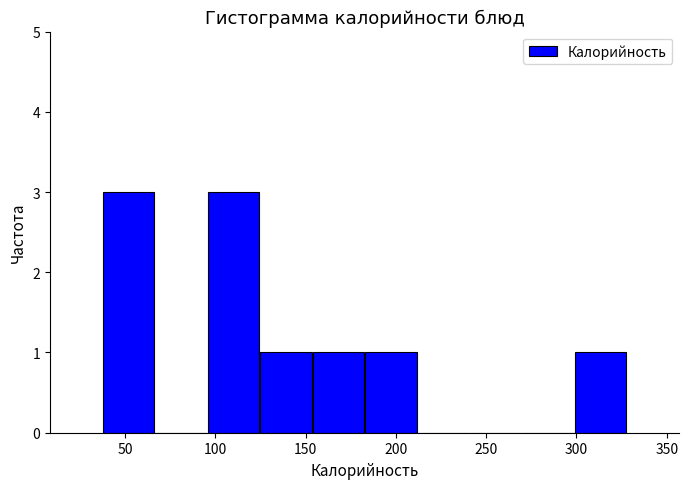

Reading left to right, transcribe this chart: for each bar, give the range it covers on the x-axis and its height. Neither the bar edges nor the heights are printed on the chart, so give them approximately, as read against the axes.

40 to 65: 3
65 to 95: 0
95 to 125: 3
125 to 155: 1
155 to 185: 1
185 to 210: 1
210 to 240: 0
240 to 270: 0
270 to 300: 0
300 to 330: 1